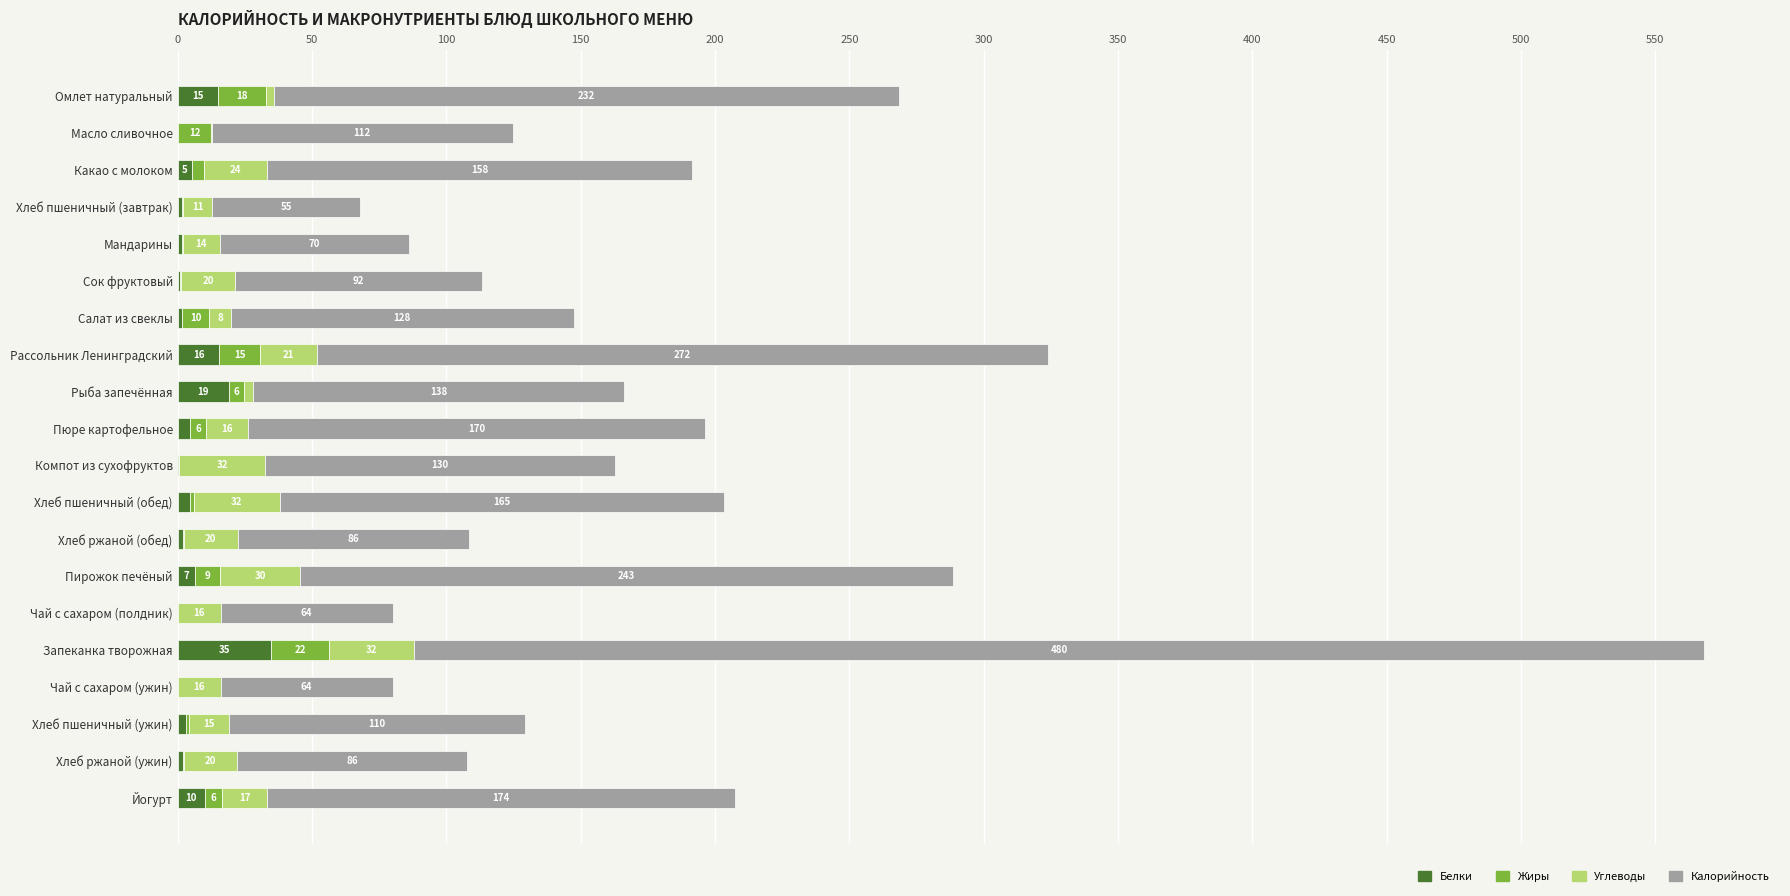

True or false: Белки has a value of 34.8 at Запеканка творожная.

True